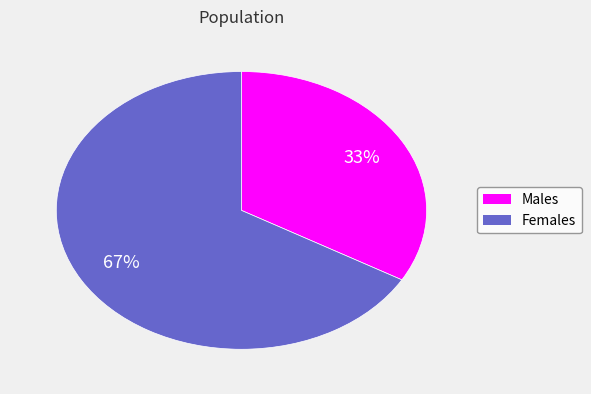

Is there a majority slice in this chart?

Yes